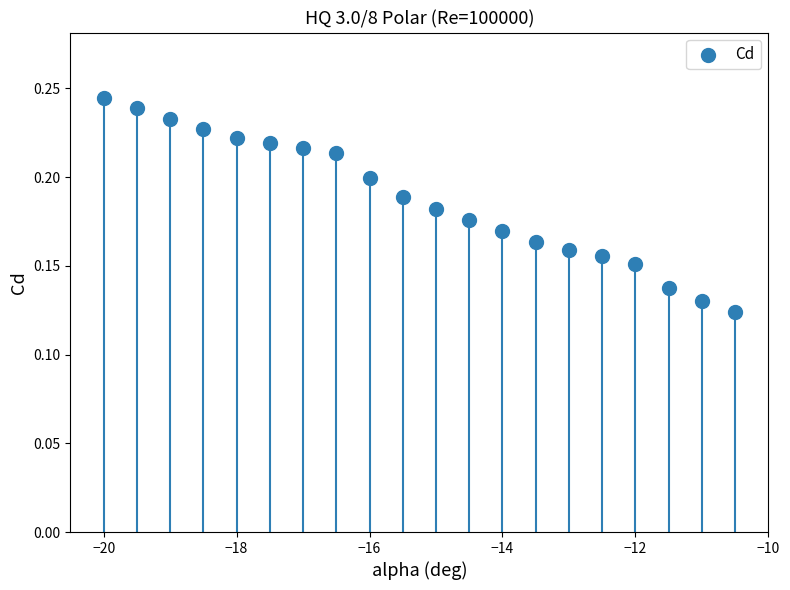

What is the range of X values (max minus min)?

9.5